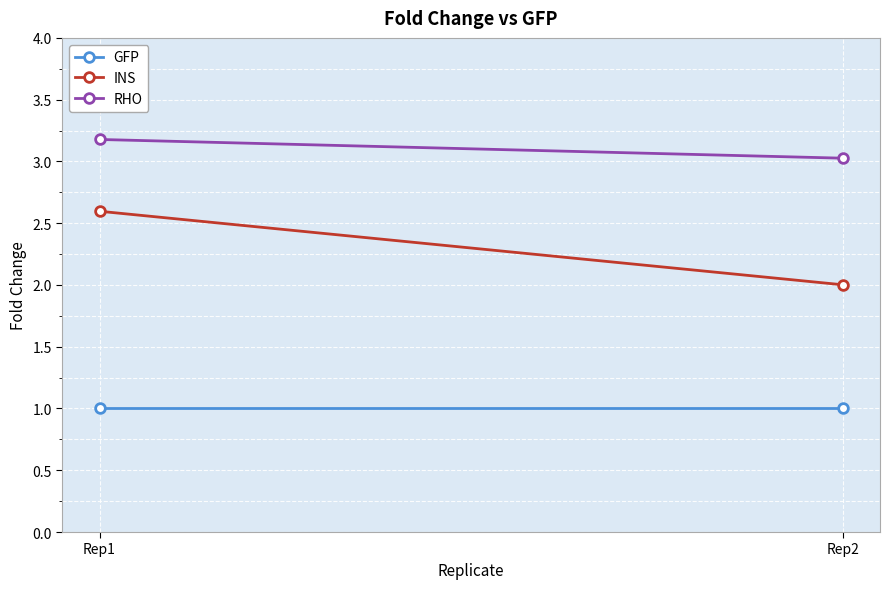

List the series in order of their overall mean, lowest first.

GFP, INS, RHO